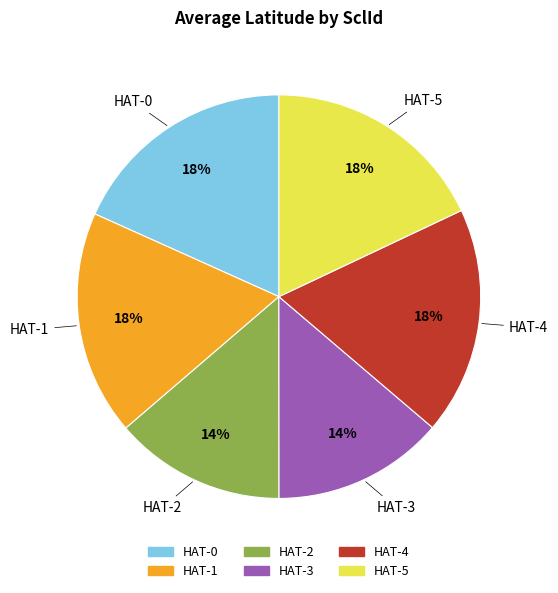

Between HAT-0 and HAT-2, which is larger?

HAT-0